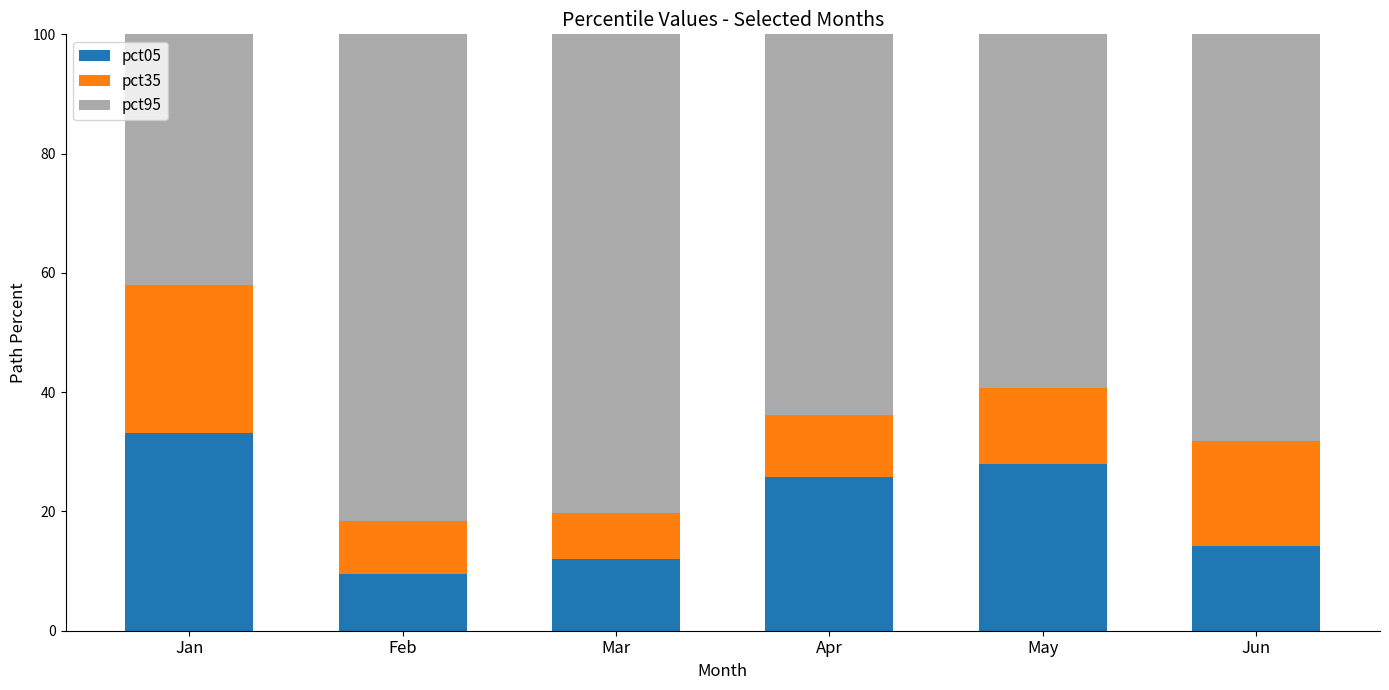

What is the difference between the maximum and minimum values in the pct05 series?

23.5